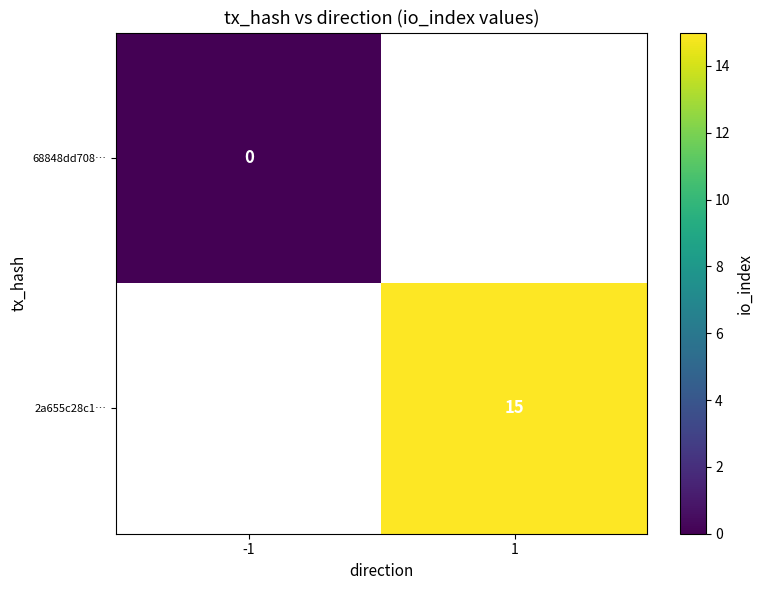

The 2a655c28c1… series shows 15 at 1. True or false?

True